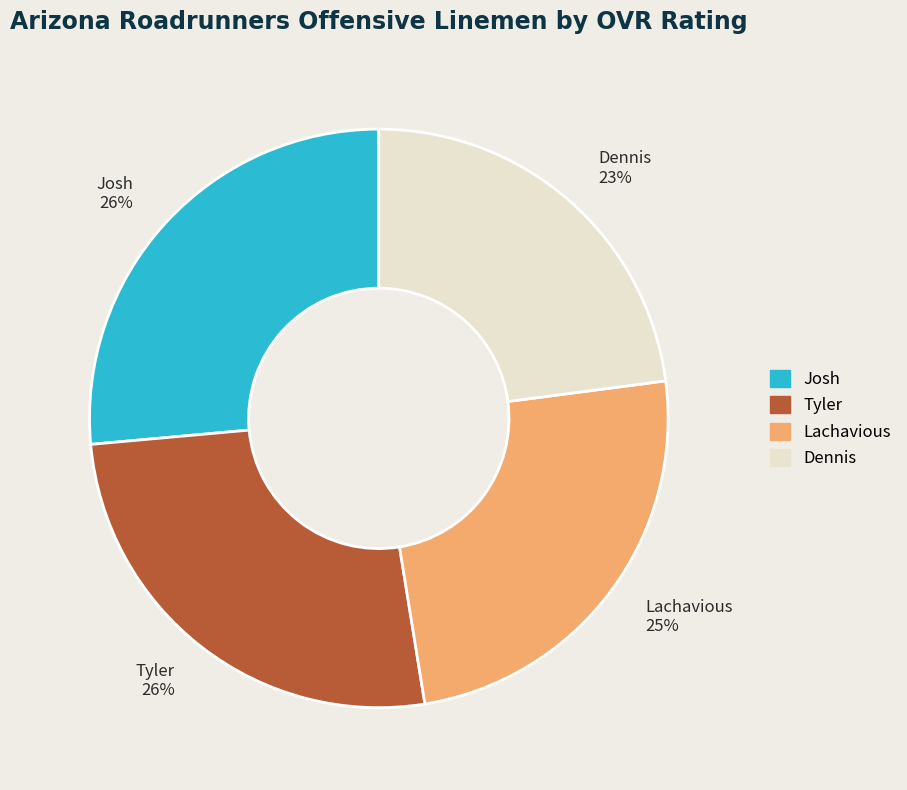

What is the smallest slice in the pie chart?

Dennis